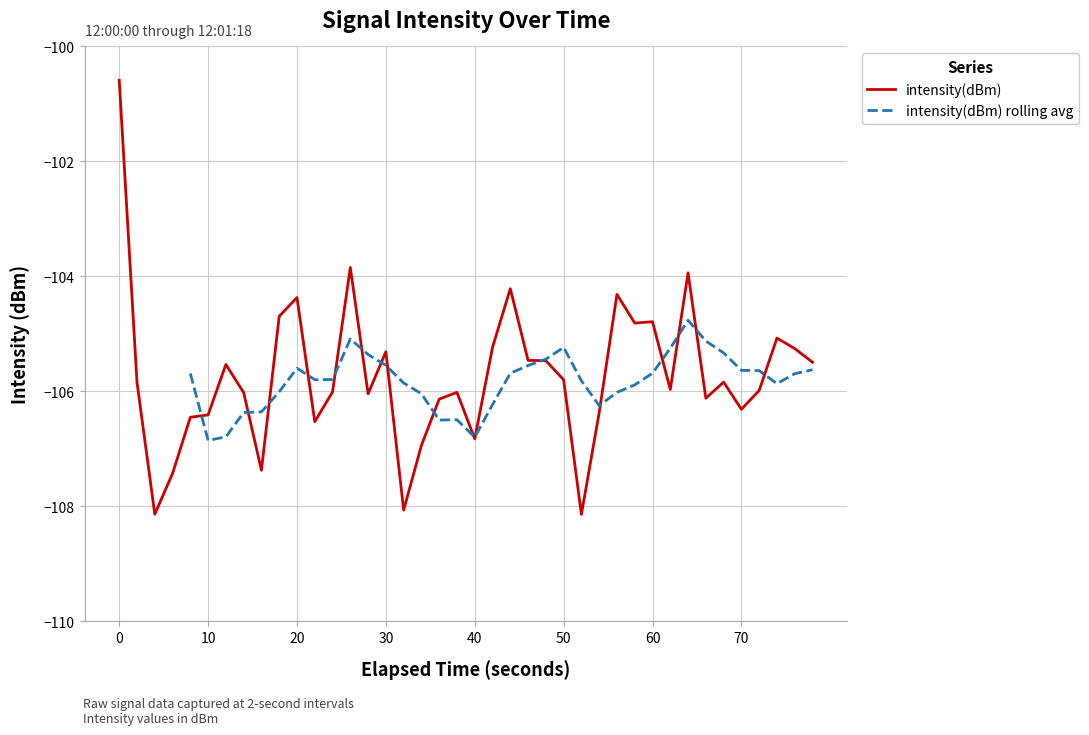

What is the maximum value for intensity(dBm)?

-100.6